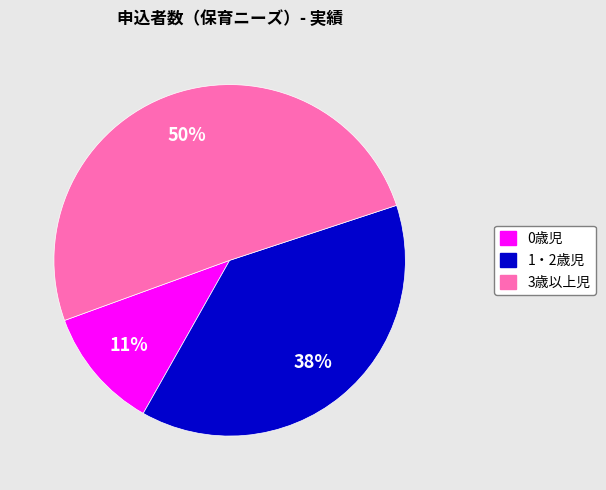

How many slices are in this pie chart?

3